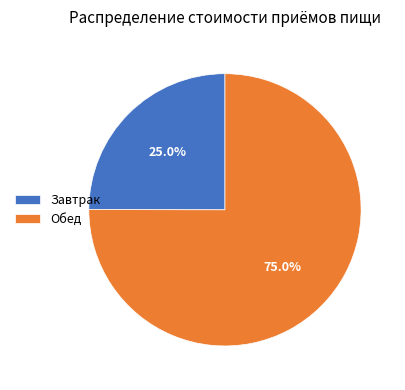

What percentage is the Обед slice, to the nearest percent?

75%